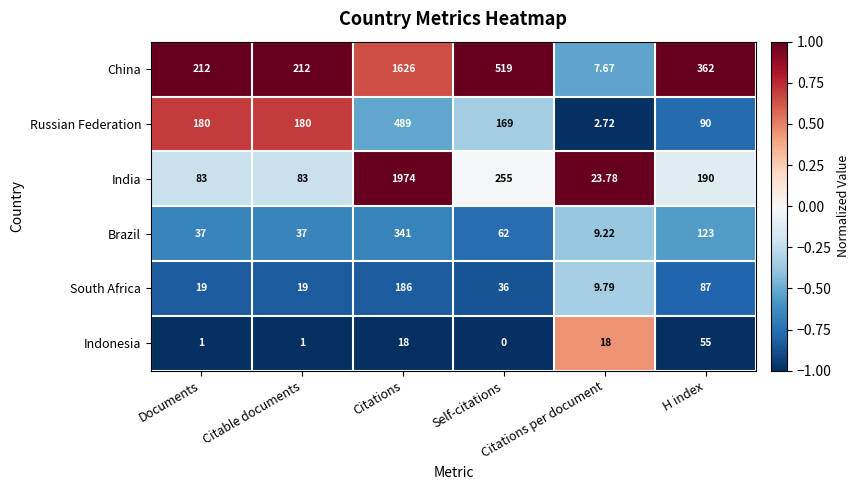

Which series has the largest total across all categories?

China